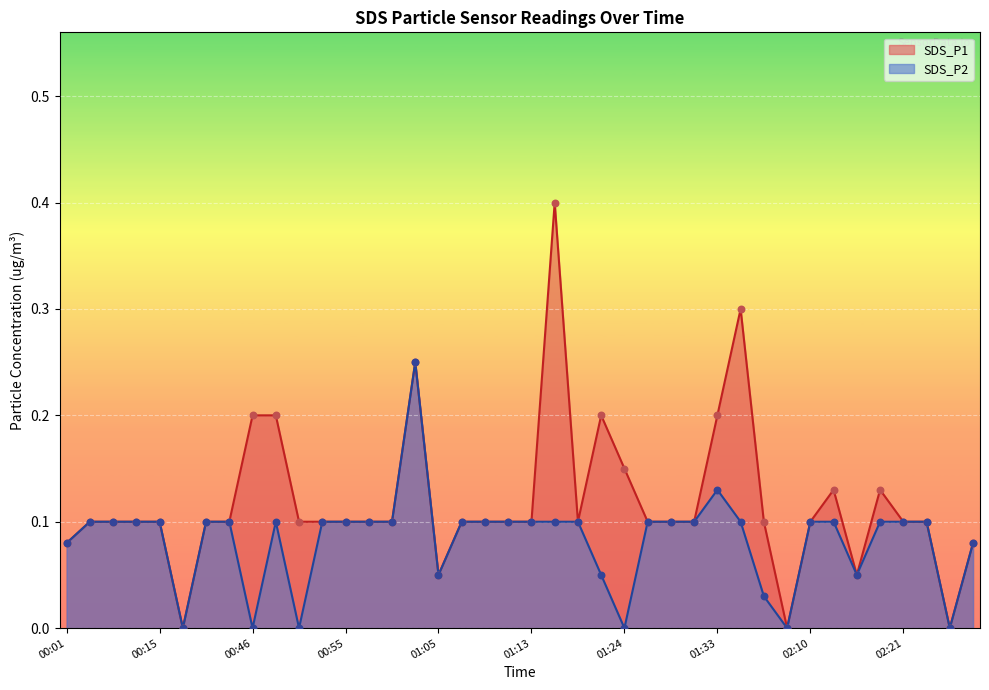

Which series has the largest Y range (max minus min)?

SDS_P1